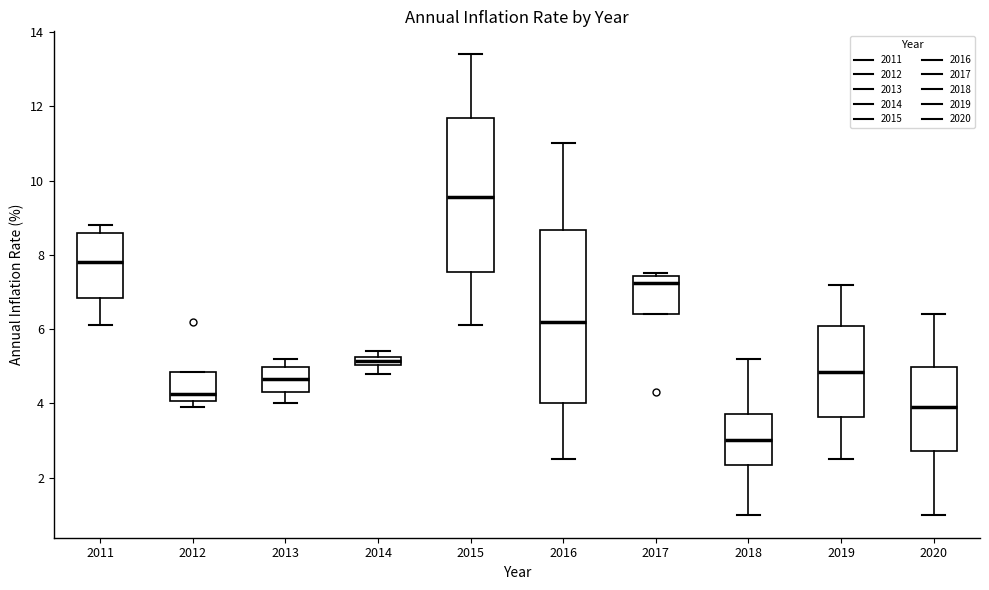

Where does the lower whisker of the box at x = 2015 end on the y-axis? The values are not printed on the chart, so give them approximately, as read against the axis.

6.2